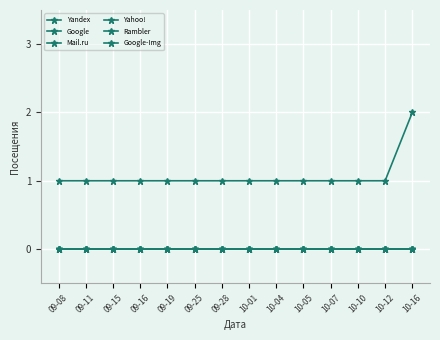

Is this an area chart (filled region under the line)?

No